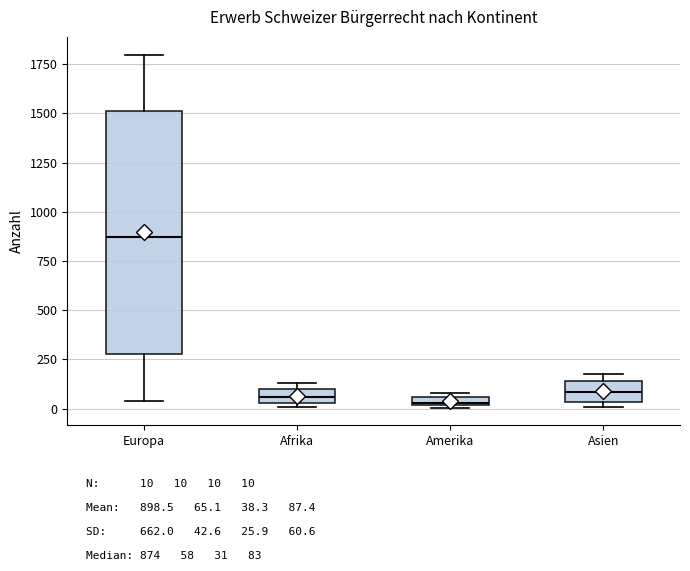

Where is the lower edge of the box for Europa on the y-axis? The values are not printed on the chart, so give them approximately, as read against the axis.

300